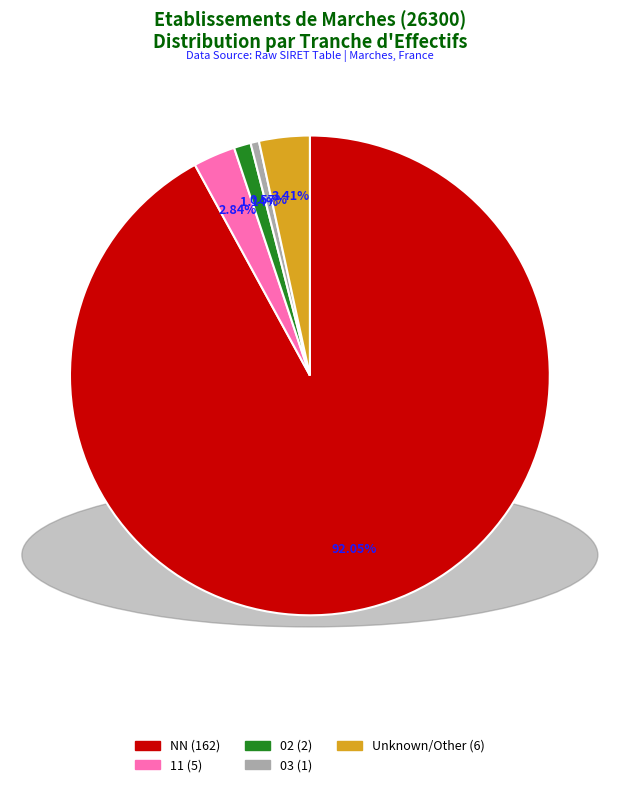

To the nearest percent, what is the average slice percentage?

20%